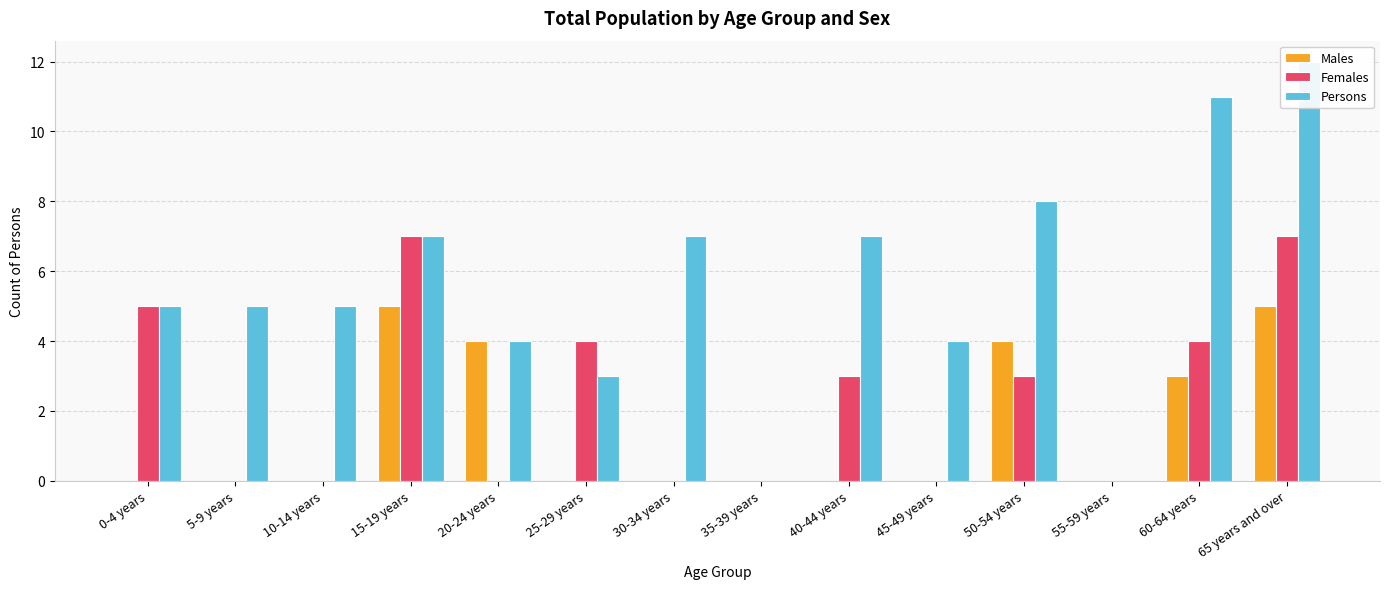

What is the label of the 10th bar from the left?

45-49 years